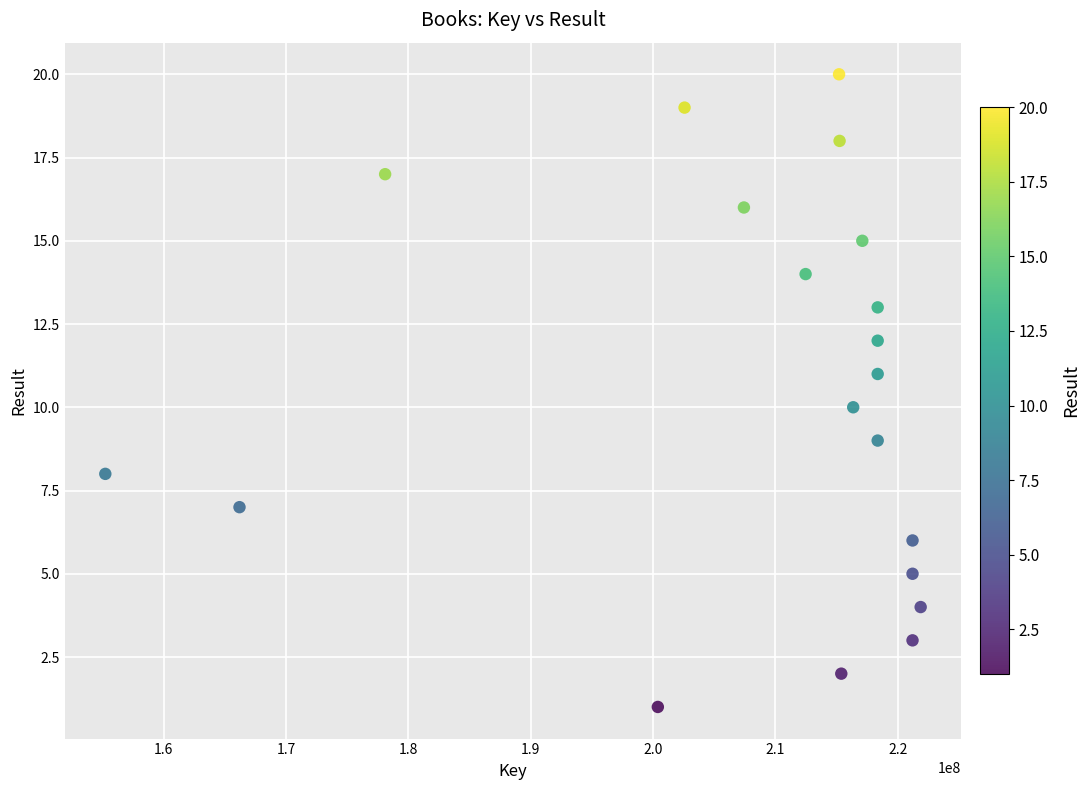

What is the range of Y values (max minus min)?

19